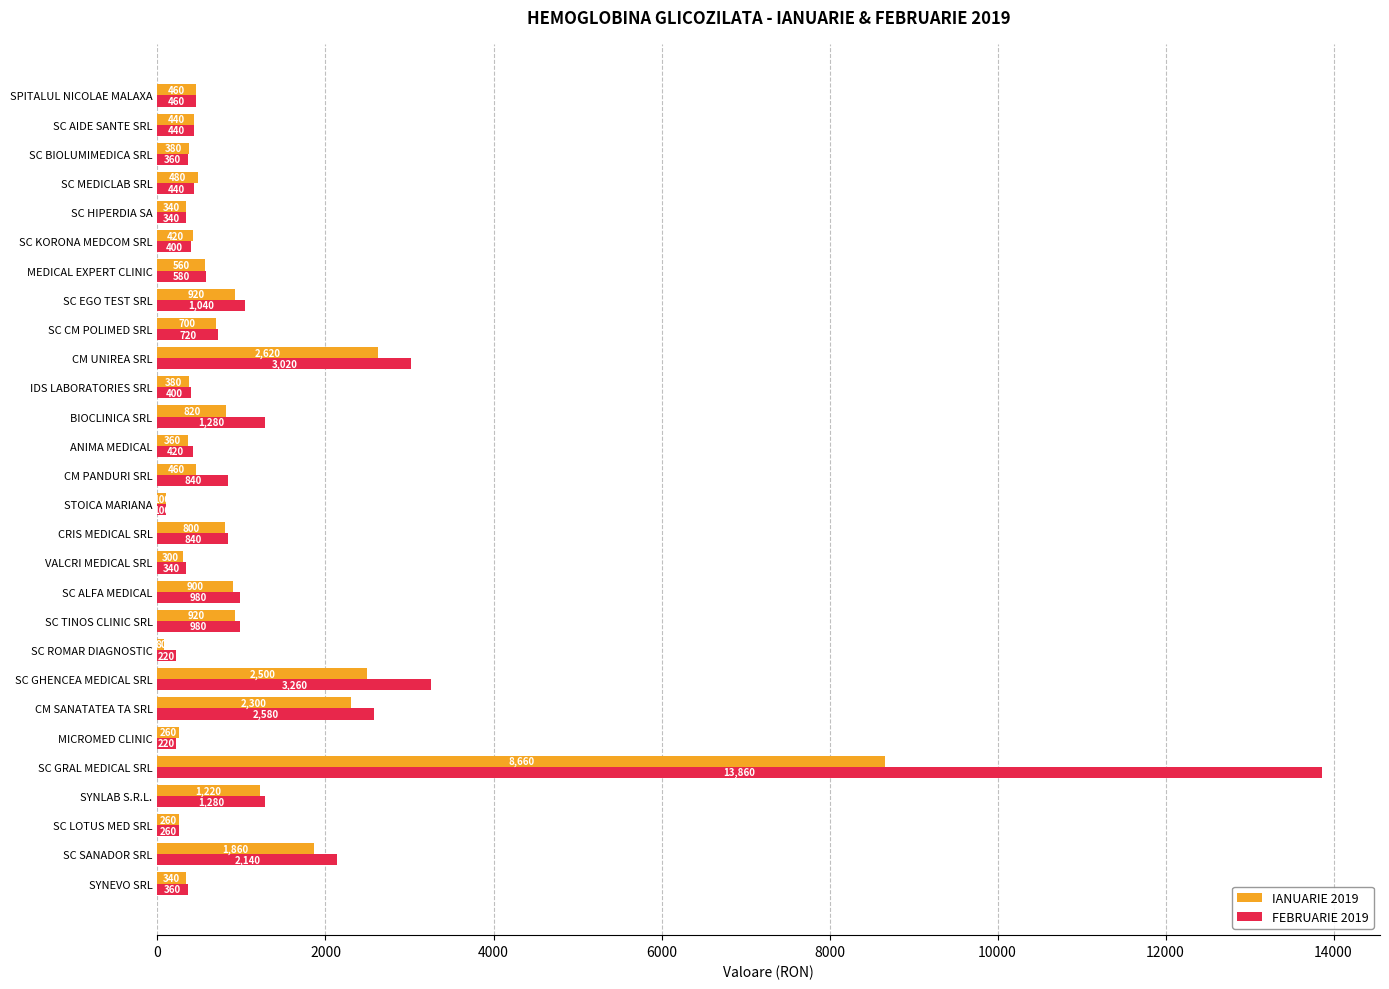

Which label corresponds to the smallest value in the chart?

SC ROMAR DIAGNOSTIC